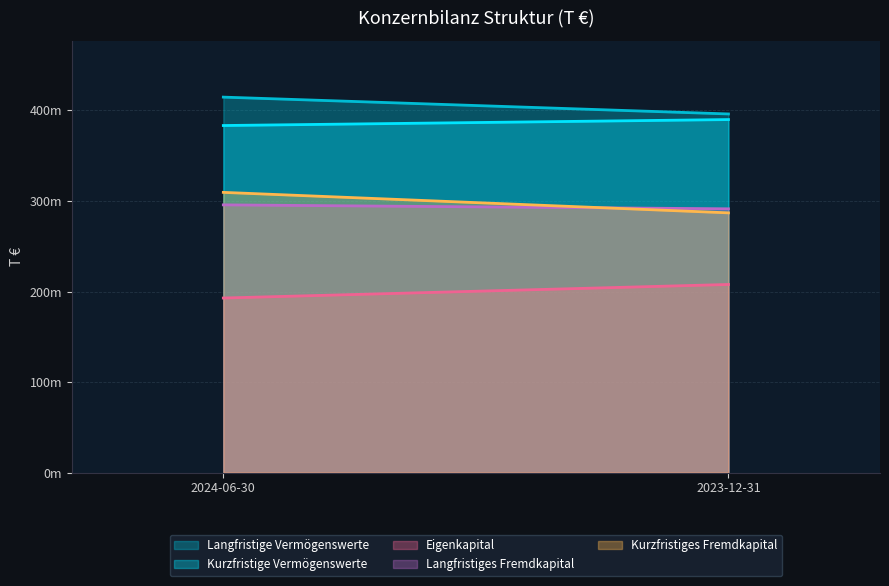

Between 2024-06-30 and 2023-12-31, which series saw the biggest shift?

Kurzfristiges Fremdkapital